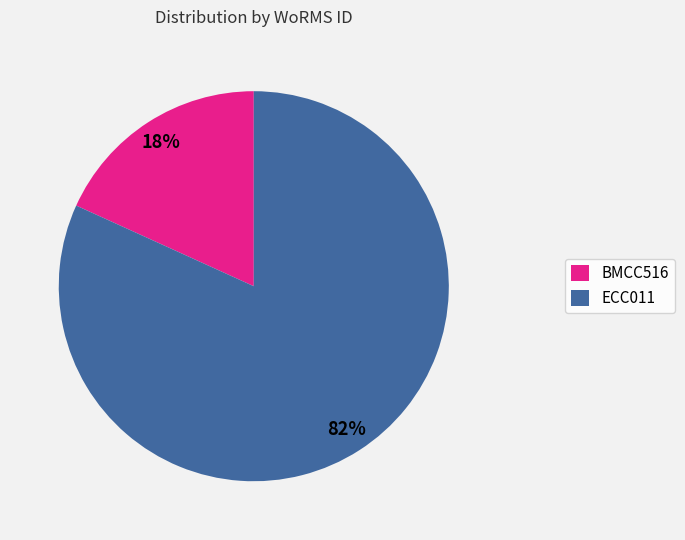

To the nearest percent, what percentage of the pie is BMCC516?

18%